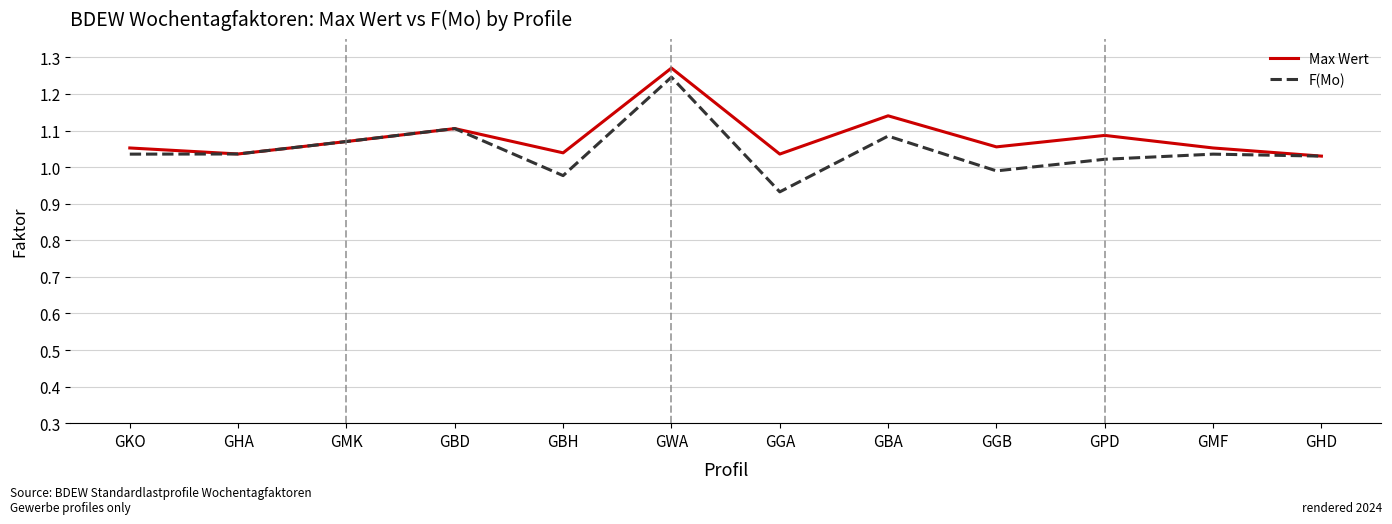

Is it true that Max Wert equals 1.1 at GKO?

True